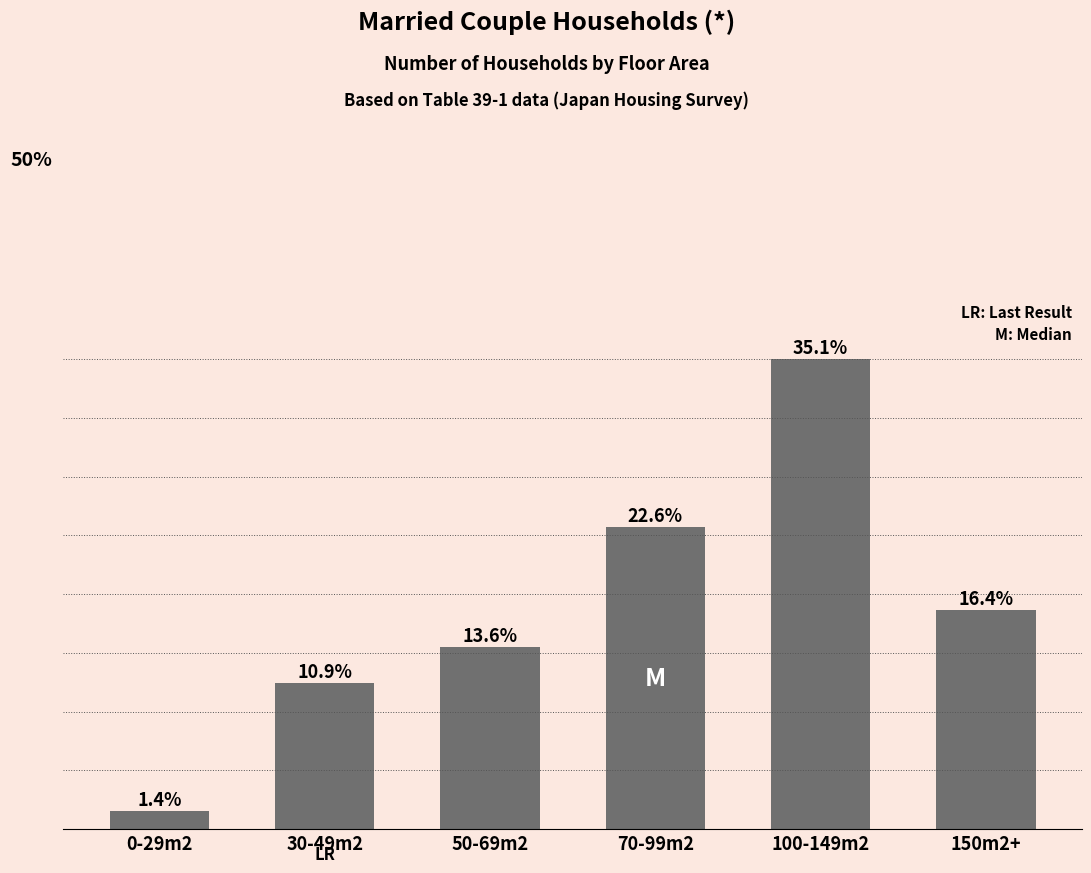

The value at 70-99m2 is 34339. True or false?

True